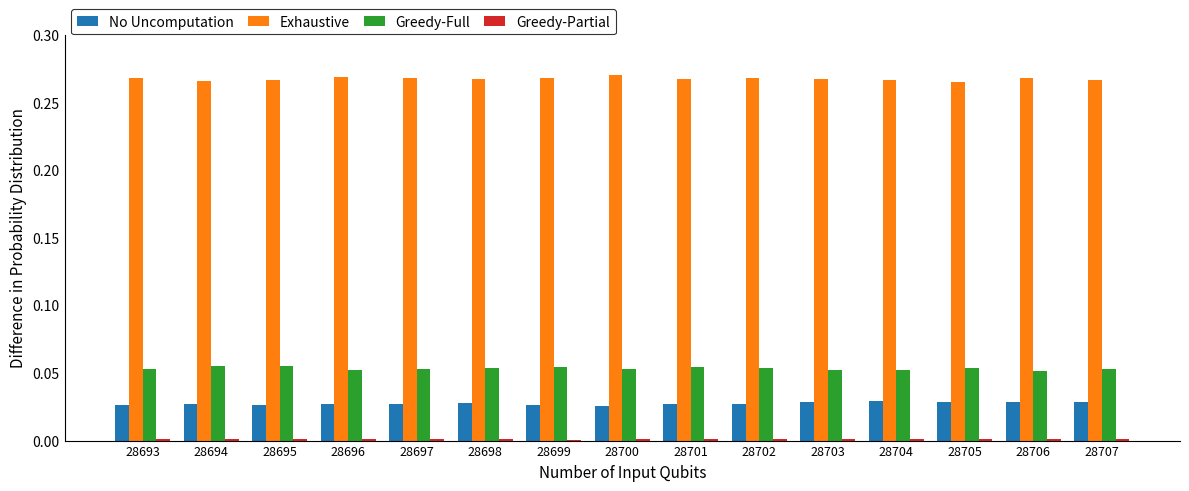

The value of Exhaustive at 28696 is 0.1. True or false?

False